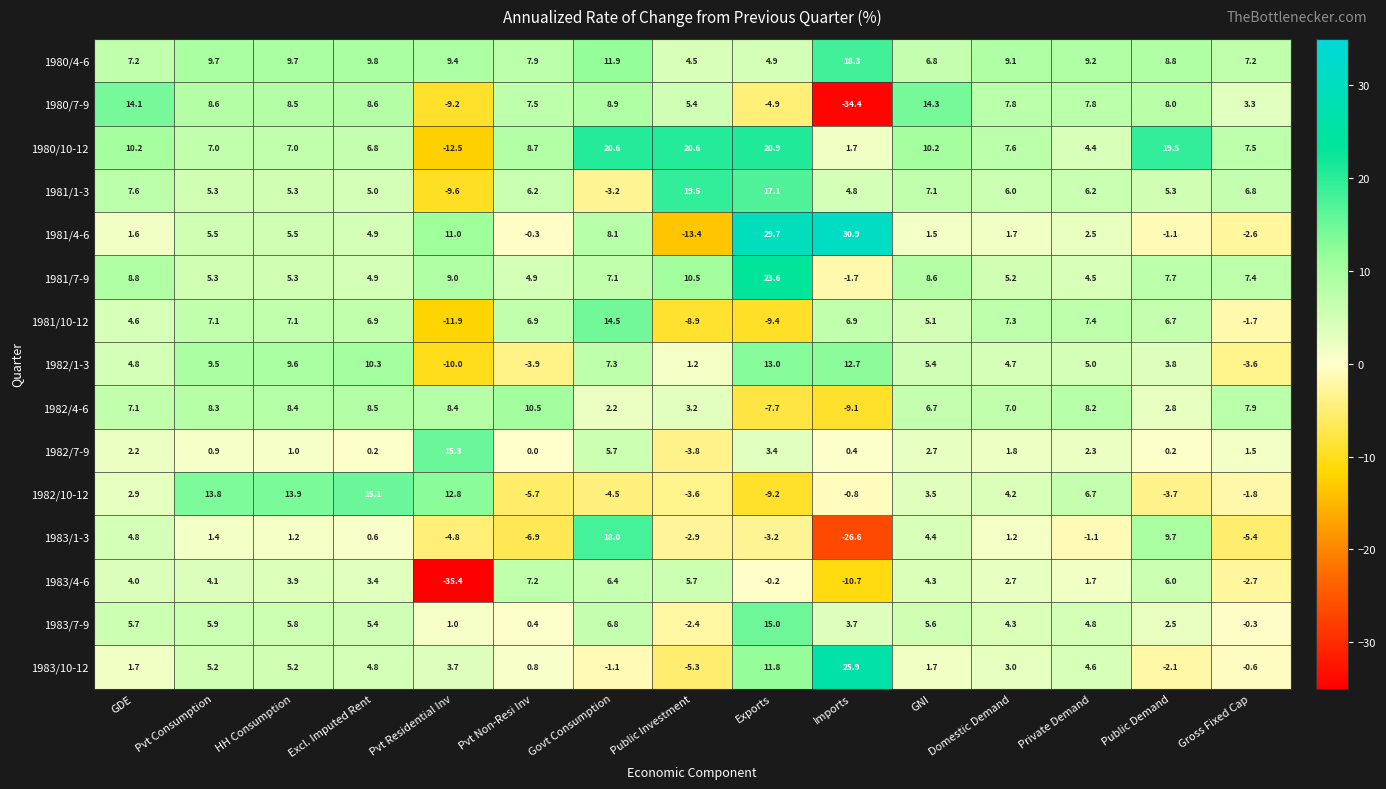

What is the spread (max minus min) of values at Private Demand?

10.3